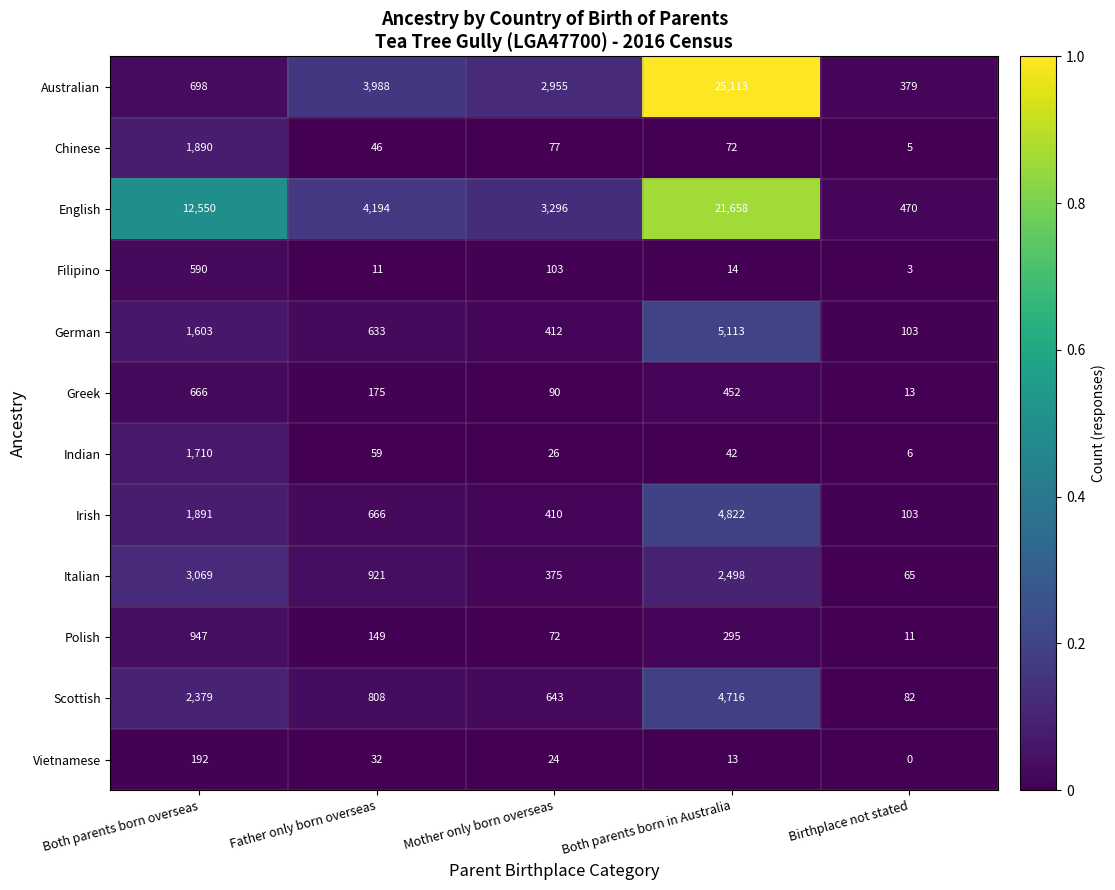

Is the value of Scottish at Both parents born in Australia greater than the value of Chinese at Father only born overseas?

Yes